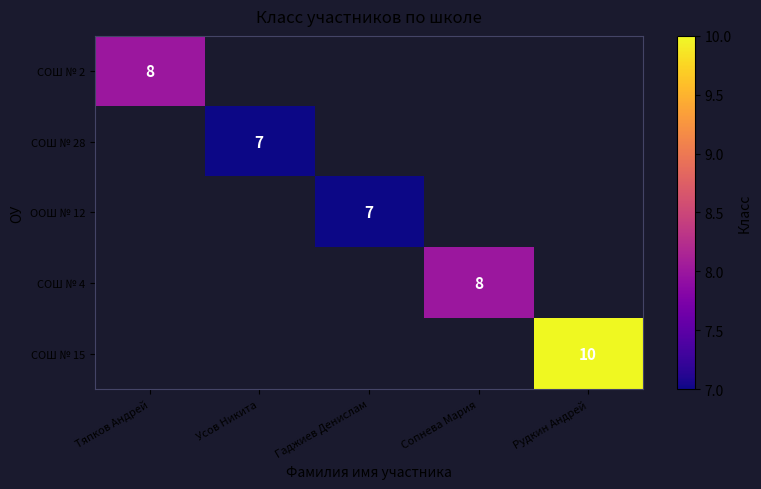

How many distinct data groups are displayed?

5